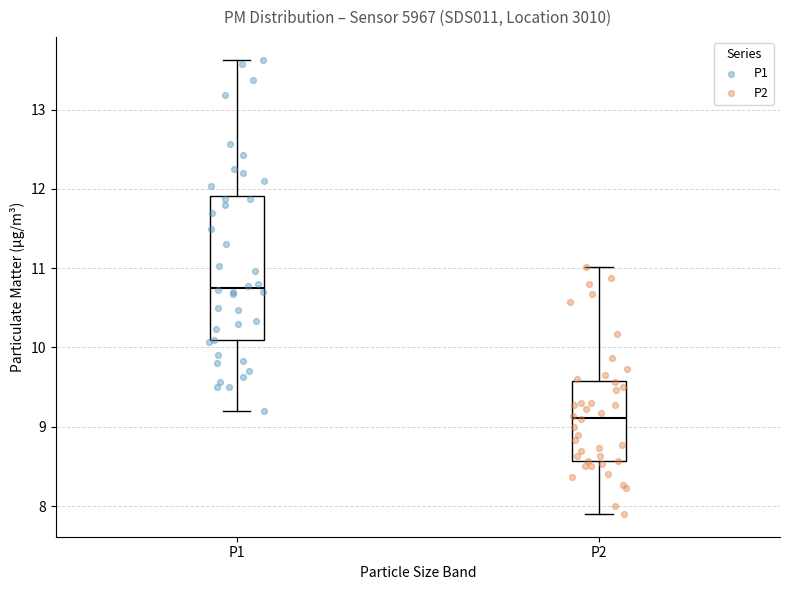

Comparing the boxes themselves (not the whiskers), which one is the tallest?

P1